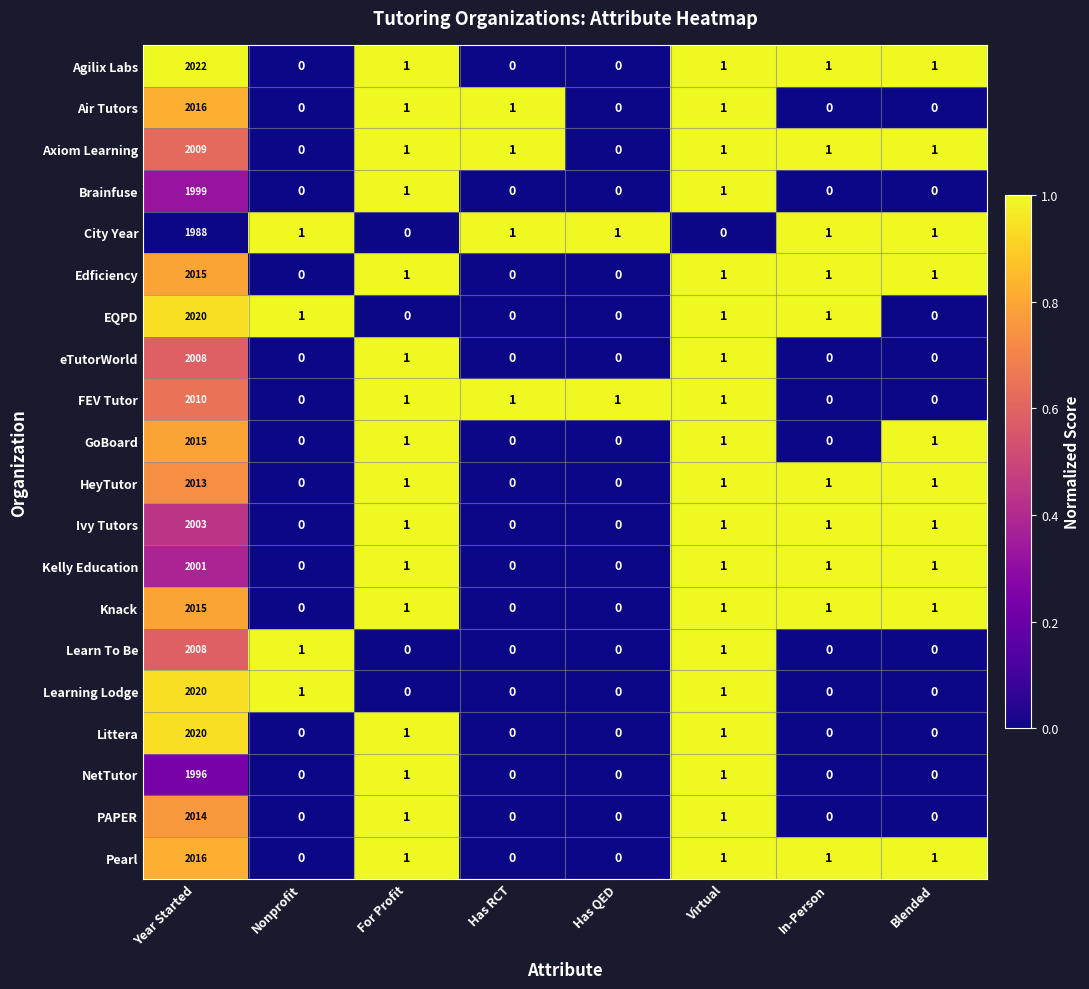

What is the greatest value displayed?

2022